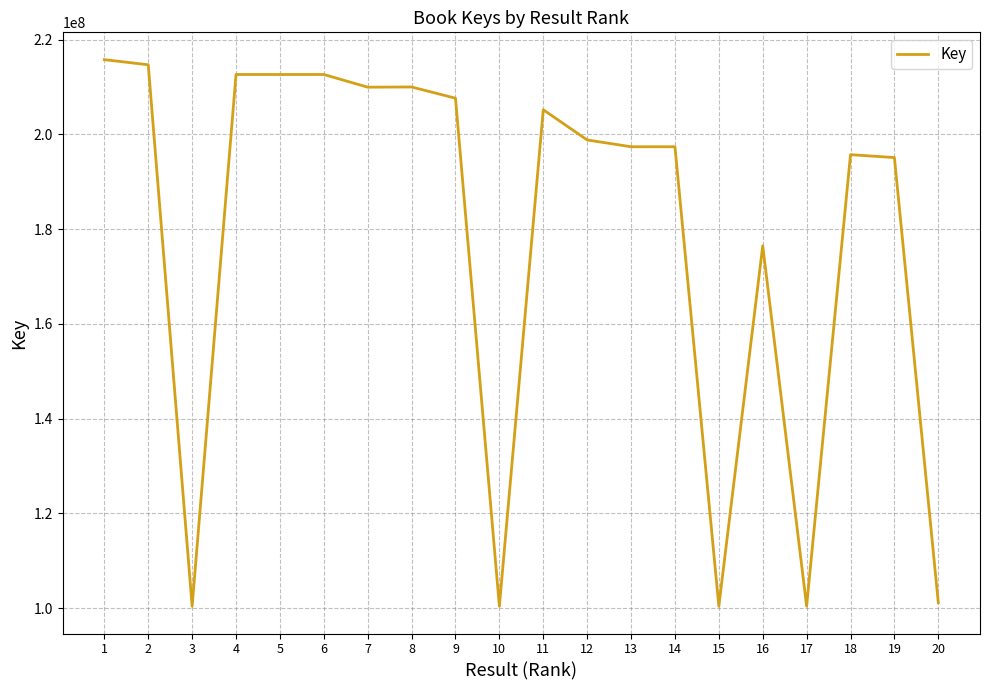

What is the difference between the maximum and minimum values?

115368869